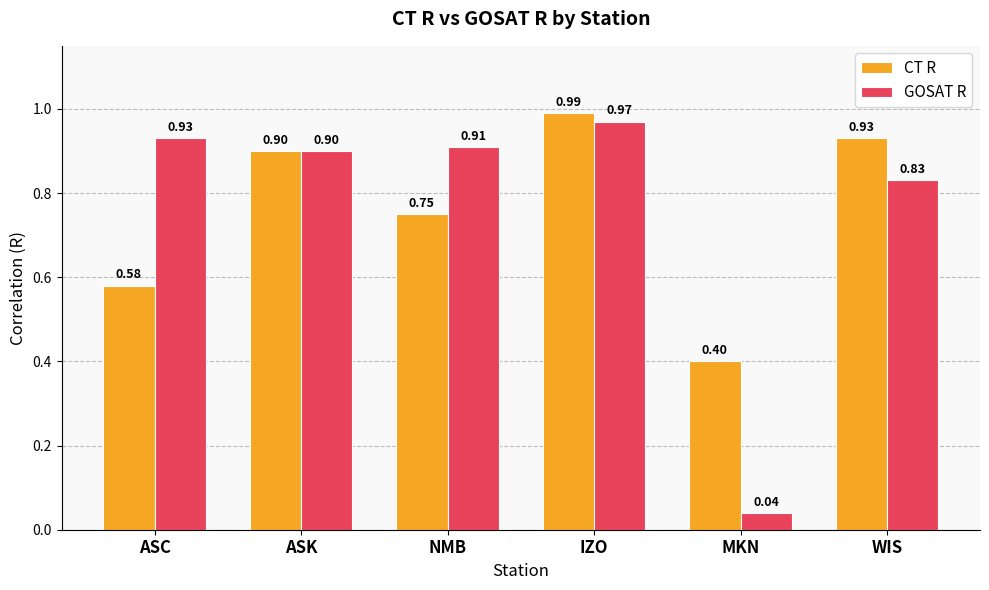

What is the sum of the CT R values at IZO and NMB?

1.7